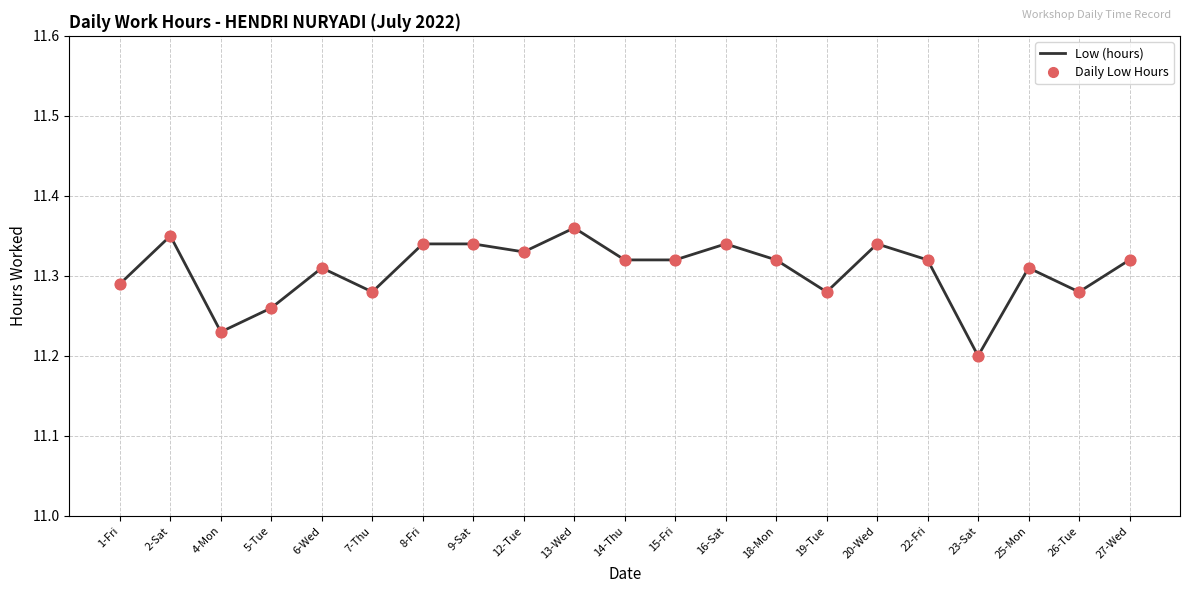

Which series has the largest total across all categories?

Low (hours)